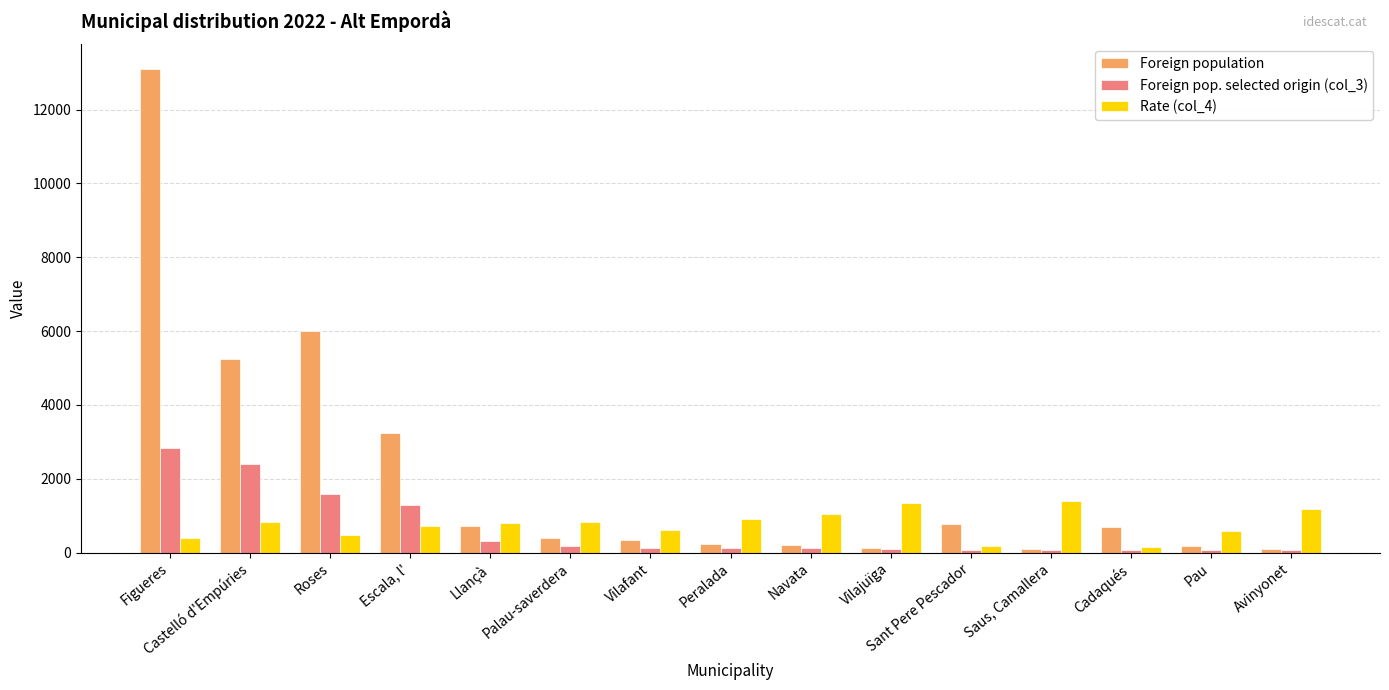

At how many categories does at least one series exceed 4123?

3